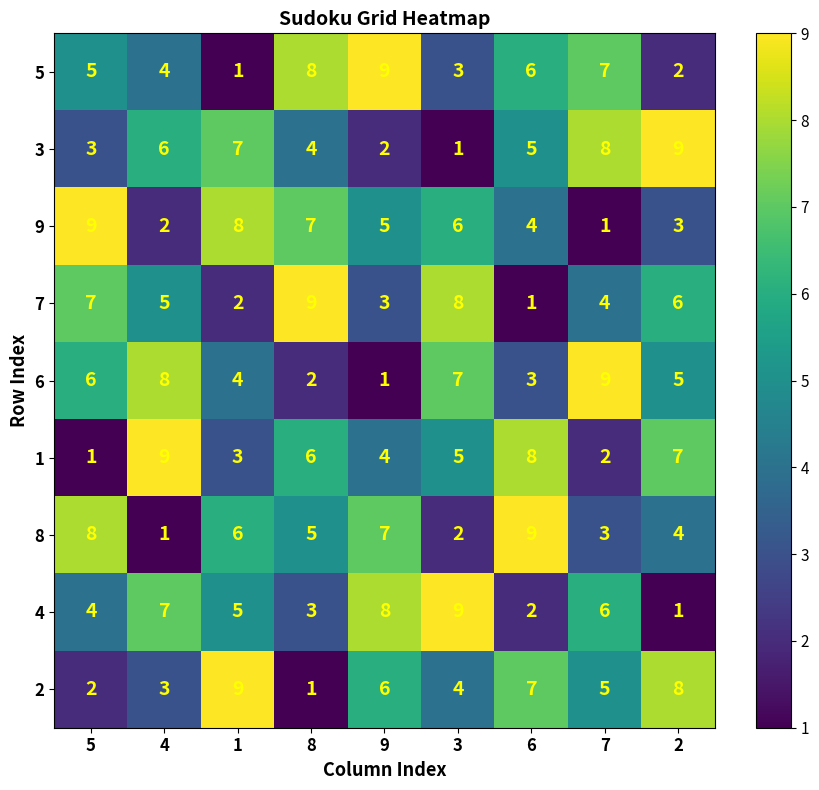

At 3, list the series in order from largest to smallest.

4, 7, 6, 9, 1, 2, 5, 8, 3